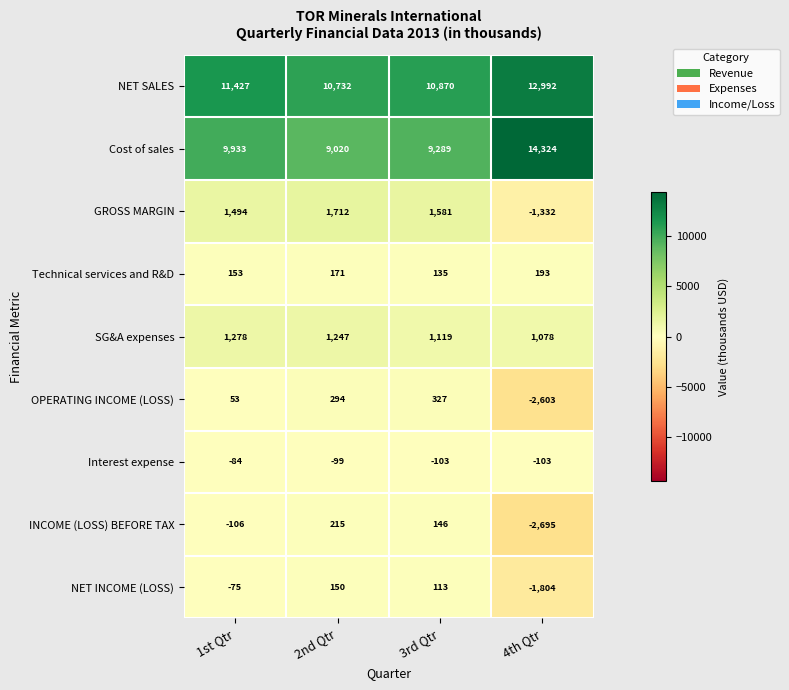

Which series has the largest range (max minus min)?

Cost of sales